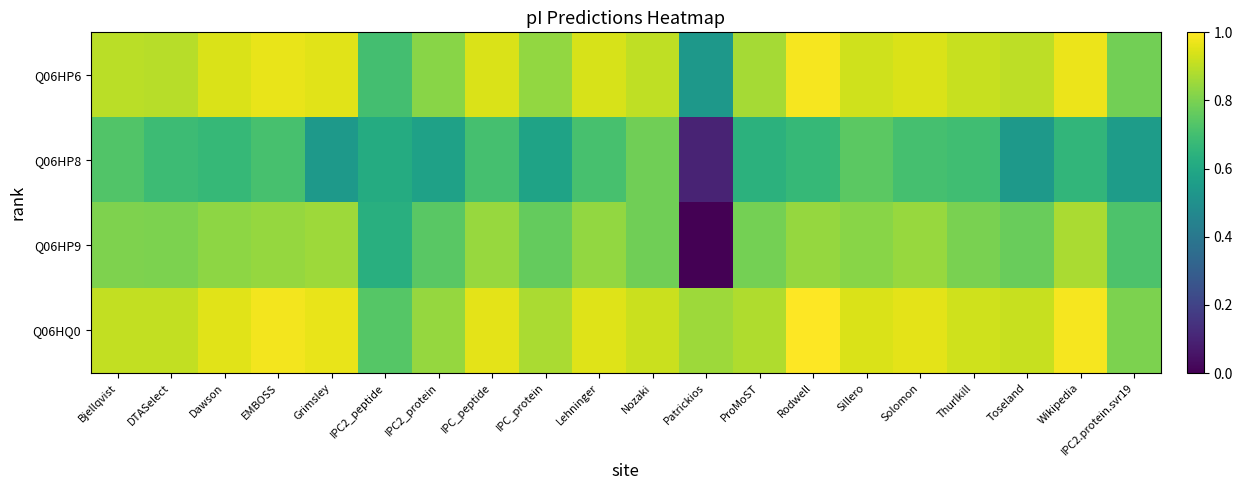

Reading left to right, transcribe all the data shown in this chart.

Q06HP6: Bjellqvist=0.9	DTASelect=0.9	Dawson=0.9	EMBOSS=1.0	Grimsley=1.0	IPC2_peptide=0.7	IPC2_protein=0.8	IPC_peptide=0.9	IPC_protein=0.8	Lehninger=0.9	Nozaki=0.9	Patrickios=0.5	ProMoST=0.9	Rodwell=1.0	Sillero=0.9	Solomon=0.9	Thurlkill=0.9	Toseland=0.9	Wikipedia=1.0	IPC2.protein.svr19=0.8
Q06HP8: Bjellqvist=0.7	DTASelect=0.7	Dawson=0.7	EMBOSS=0.7	Grimsley=0.5	IPC2_peptide=0.6	IPC2_protein=0.6	IPC_peptide=0.7	IPC_protein=0.6	Lehninger=0.7	Nozaki=0.8	Patrickios=0.1	ProMoST=0.6	Rodwell=0.7	Sillero=0.7	Solomon=0.7	Thurlkill=0.7	Toseland=0.5	Wikipedia=0.7	IPC2.protein.svr19=0.6
Q06HP9: Bjellqvist=0.8	DTASelect=0.8	Dawson=0.8	EMBOSS=0.8	Grimsley=0.9	IPC2_peptide=0.6	IPC2_protein=0.7	IPC_peptide=0.8	IPC_protein=0.8	Lehninger=0.8	Nozaki=0.8	Patrickios=0.0	ProMoST=0.8	Rodwell=0.8	Sillero=0.8	Solomon=0.8	Thurlkill=0.8	Toseland=0.8	Wikipedia=0.9	IPC2.protein.svr19=0.7
Q06HQ0: Bjellqvist=0.9	DTASelect=0.9	Dawson=1.0	EMBOSS=1.0	Grimsley=1.0	IPC2_peptide=0.7	IPC2_protein=0.8	IPC_peptide=1.0	IPC_protein=0.9	Lehninger=1.0	Nozaki=0.9	Patrickios=0.9	ProMoST=0.9	Rodwell=1.0	Sillero=0.9	Solomon=1.0	Thurlkill=0.9	Toseland=0.9	Wikipedia=1.0	IPC2.protein.svr19=0.8